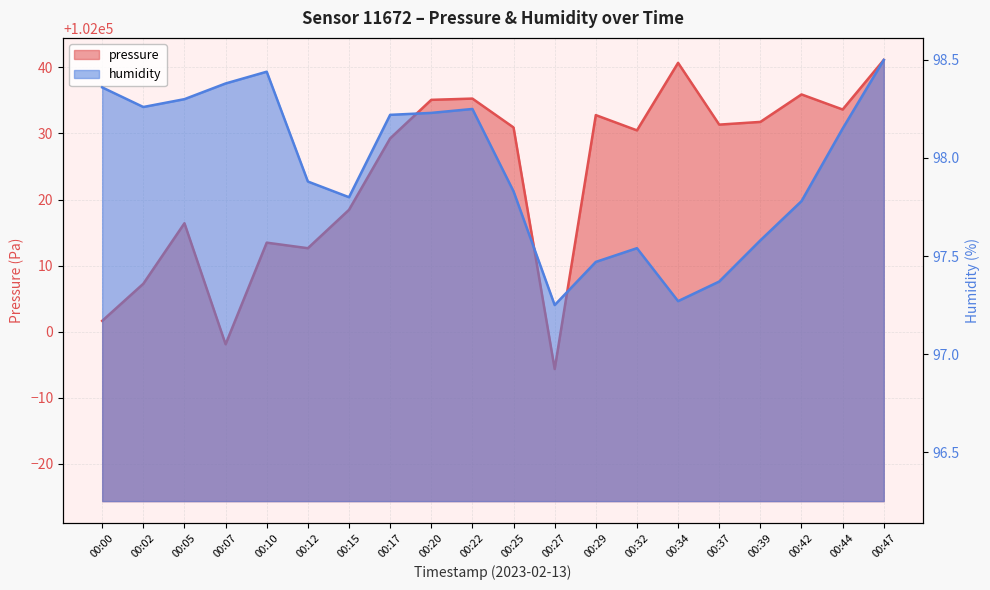

What is the highest value of the humidity series?

98.5